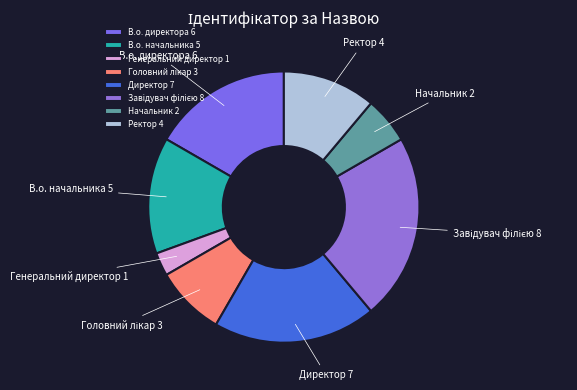

Does Директор account for over 50% of the chart?

No